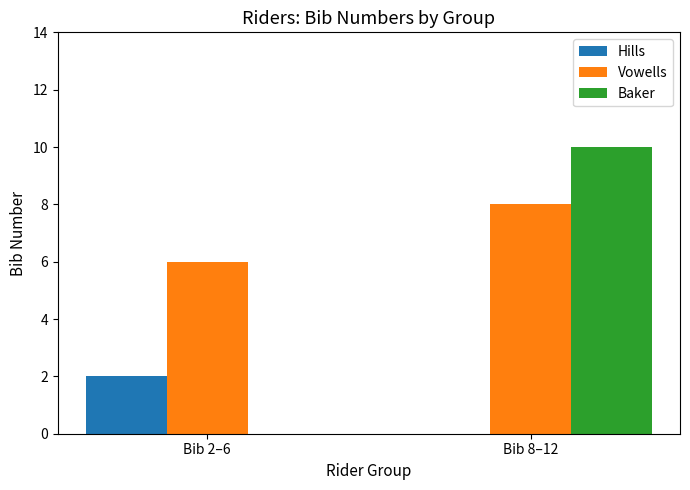

The Hills series shows 1 at Bib 2–6. True or false?

False